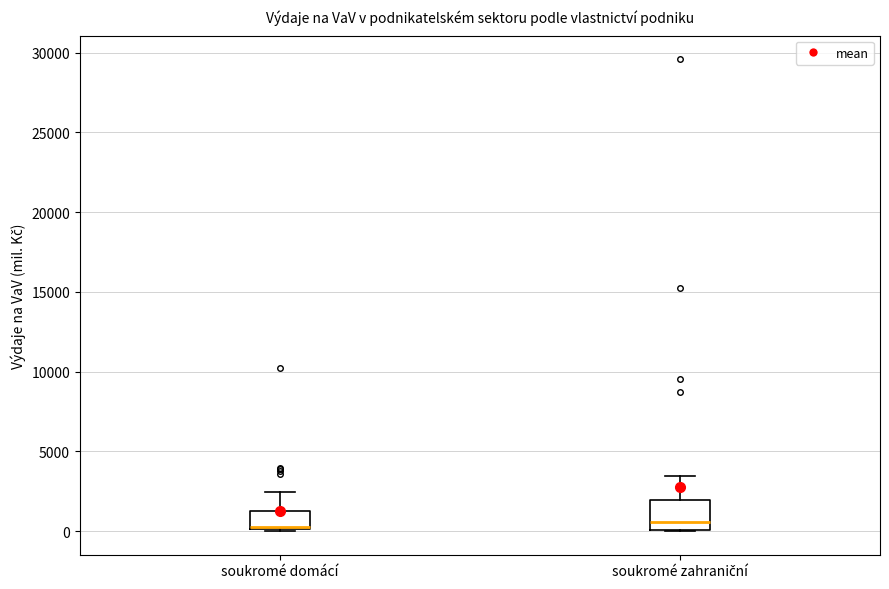

Comparing the boxes themselves (not the whiskers), which one is the tallest?

soukromé zahraniční